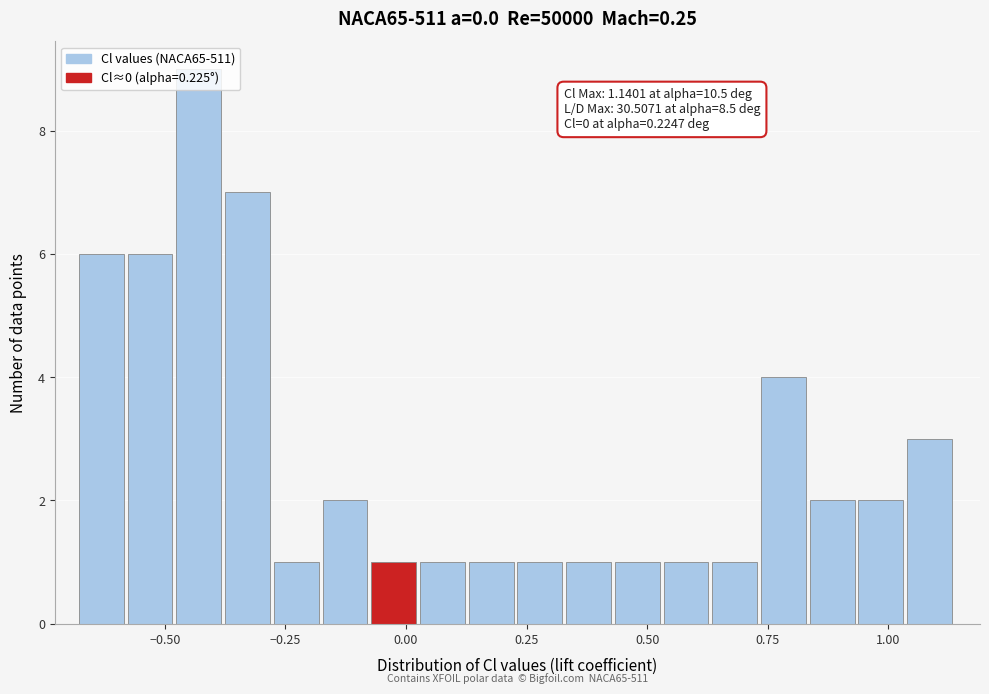

Read against the x-axis, roughly where is the centre of the tallest bar?

-0.45